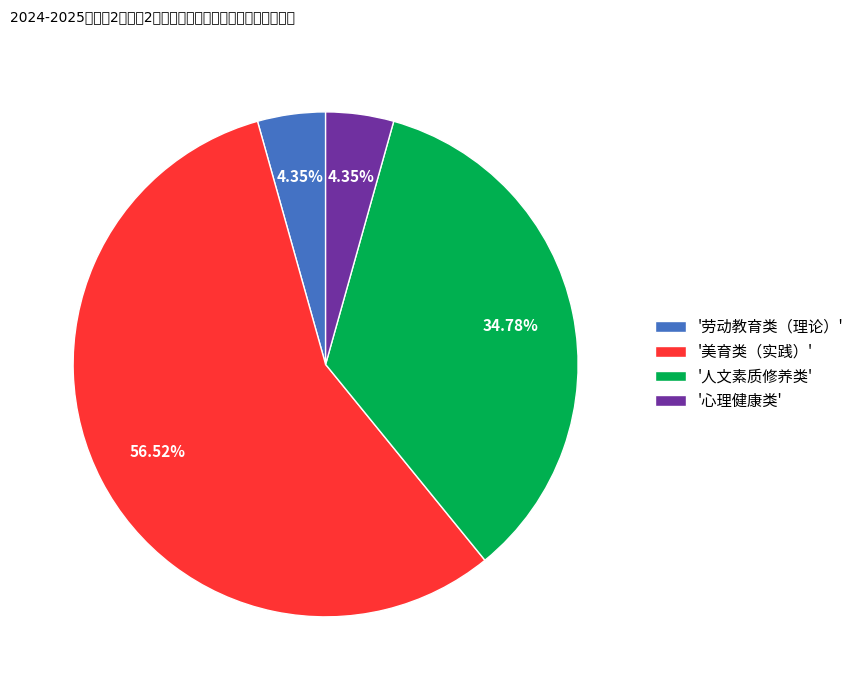

Combined, do '人文素质修养类' and '美育类（实践）' account for over 50%?

Yes